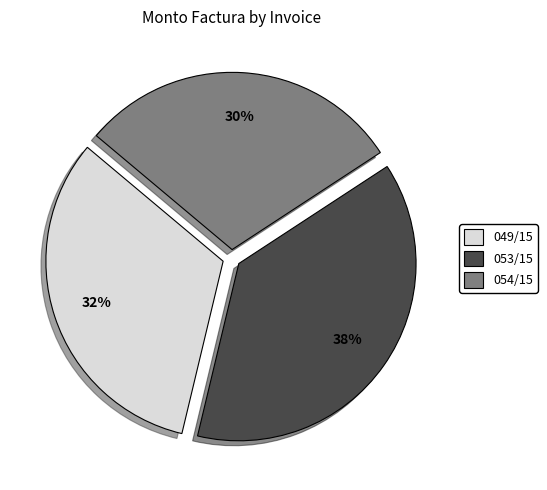

Which slice is the smallest?

054/15